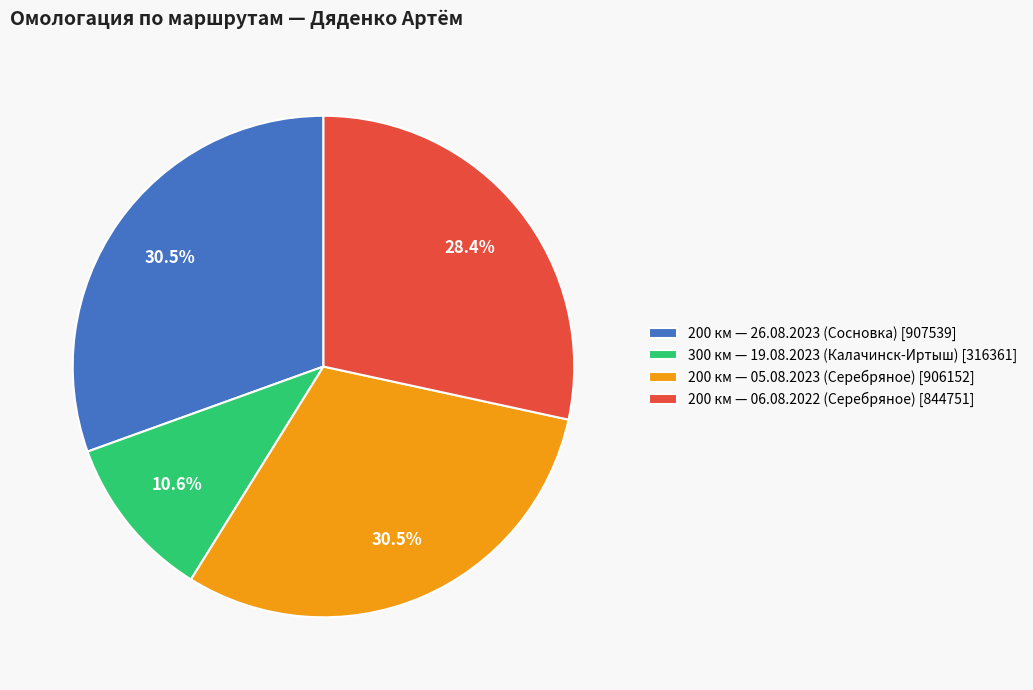

Is there any slice that represents more than half of the pie?

No